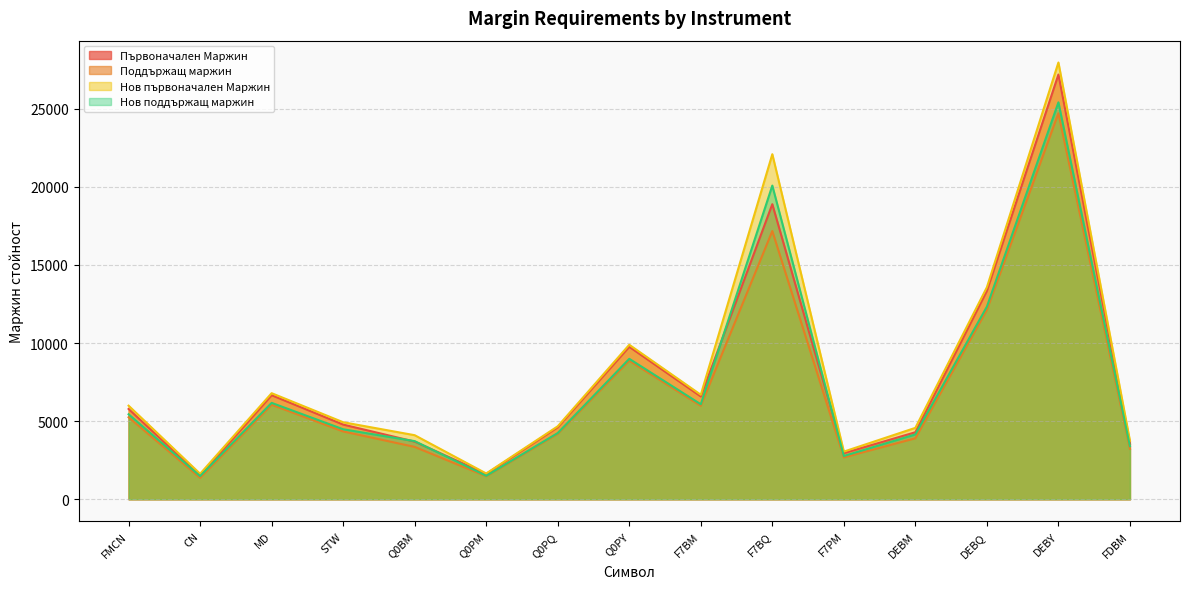

Is the value of Първоначален Маржин at F7BM greater than the value of Нов първоначален Маржин at MD?

No